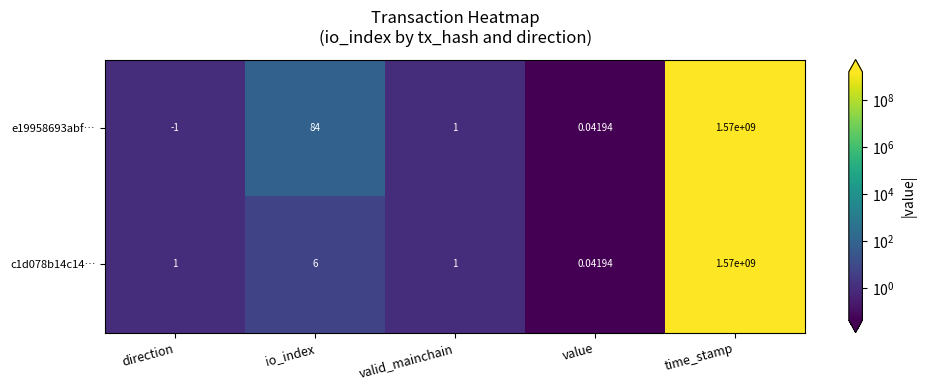

Rank the categories by e19958693abf… value from lowest to highest.

direction, value, valid_mainchain, io_index, time_stamp